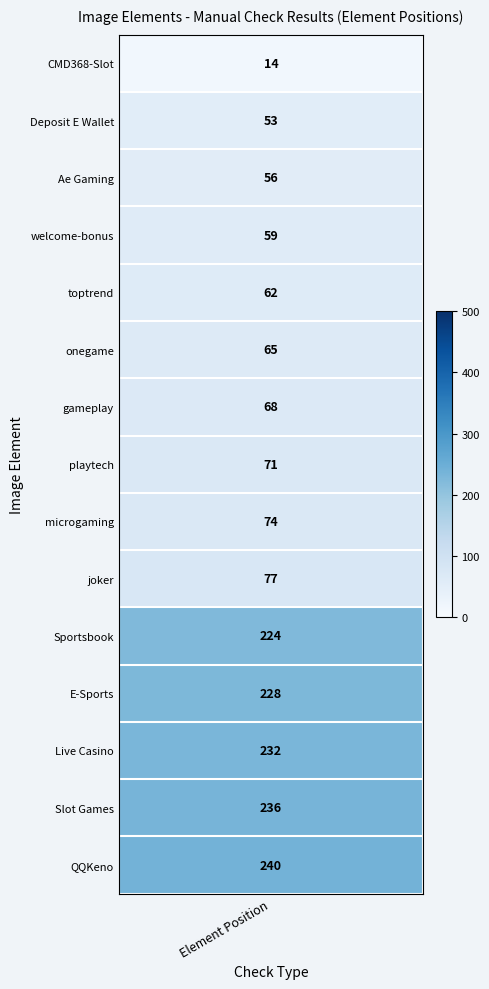

The value at 8 is 116. True or false?

False